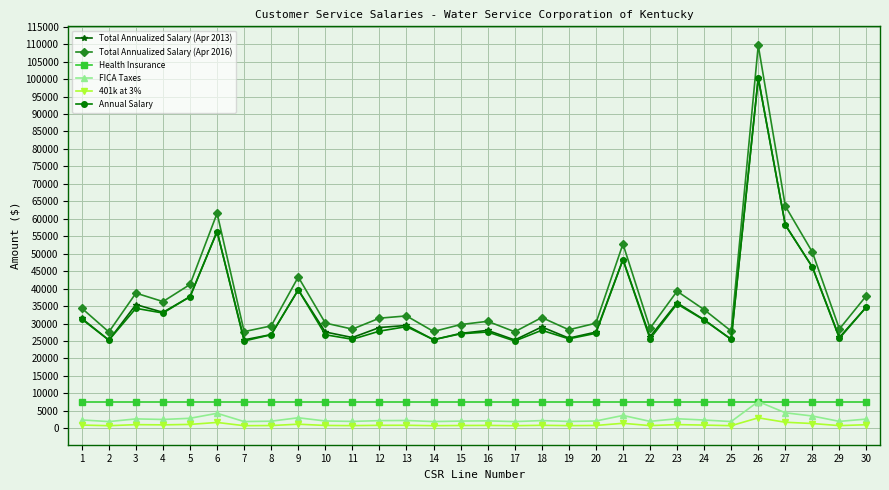

Which series has the widest spread of values?

Total Annualized Salary (Apr 2016)